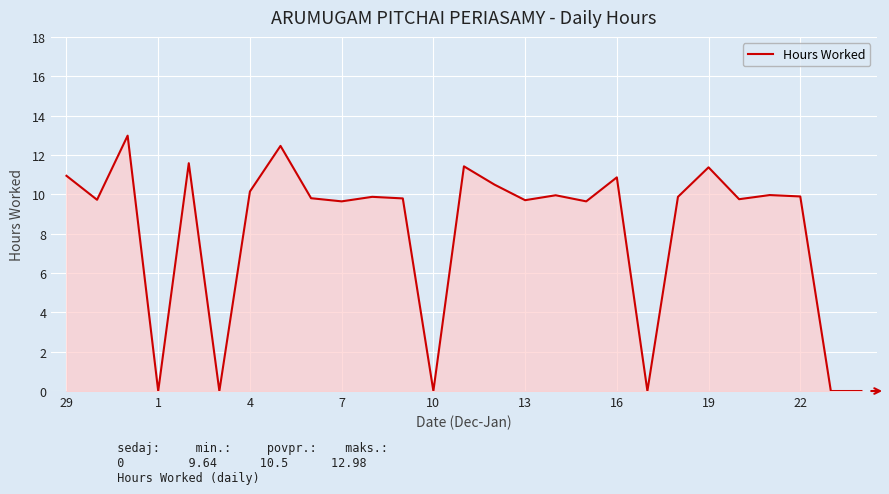

What is the difference between the maximum and minimum values?

13.0